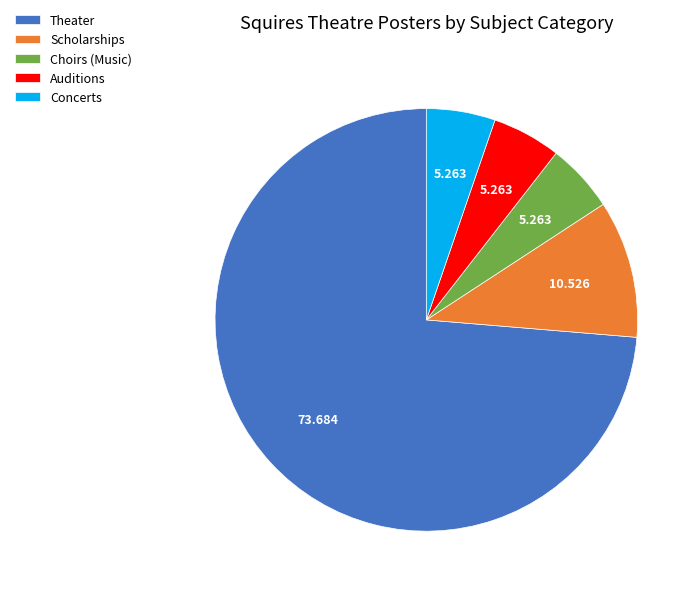

How many slices are in this pie chart?

5